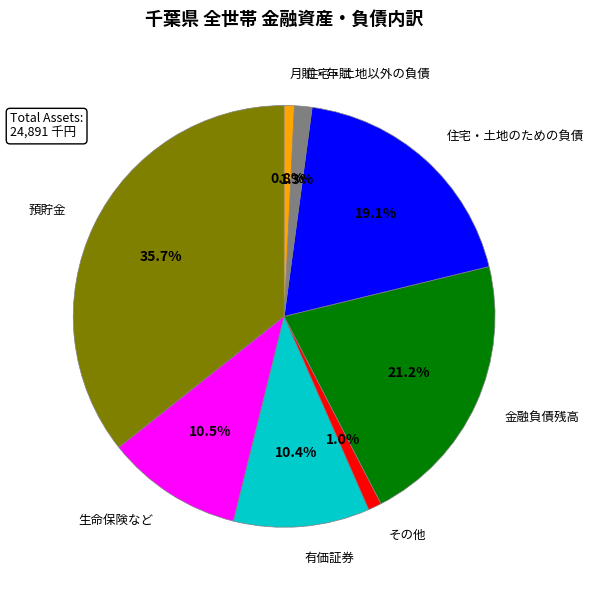

Which slice is the largest?

預貯金